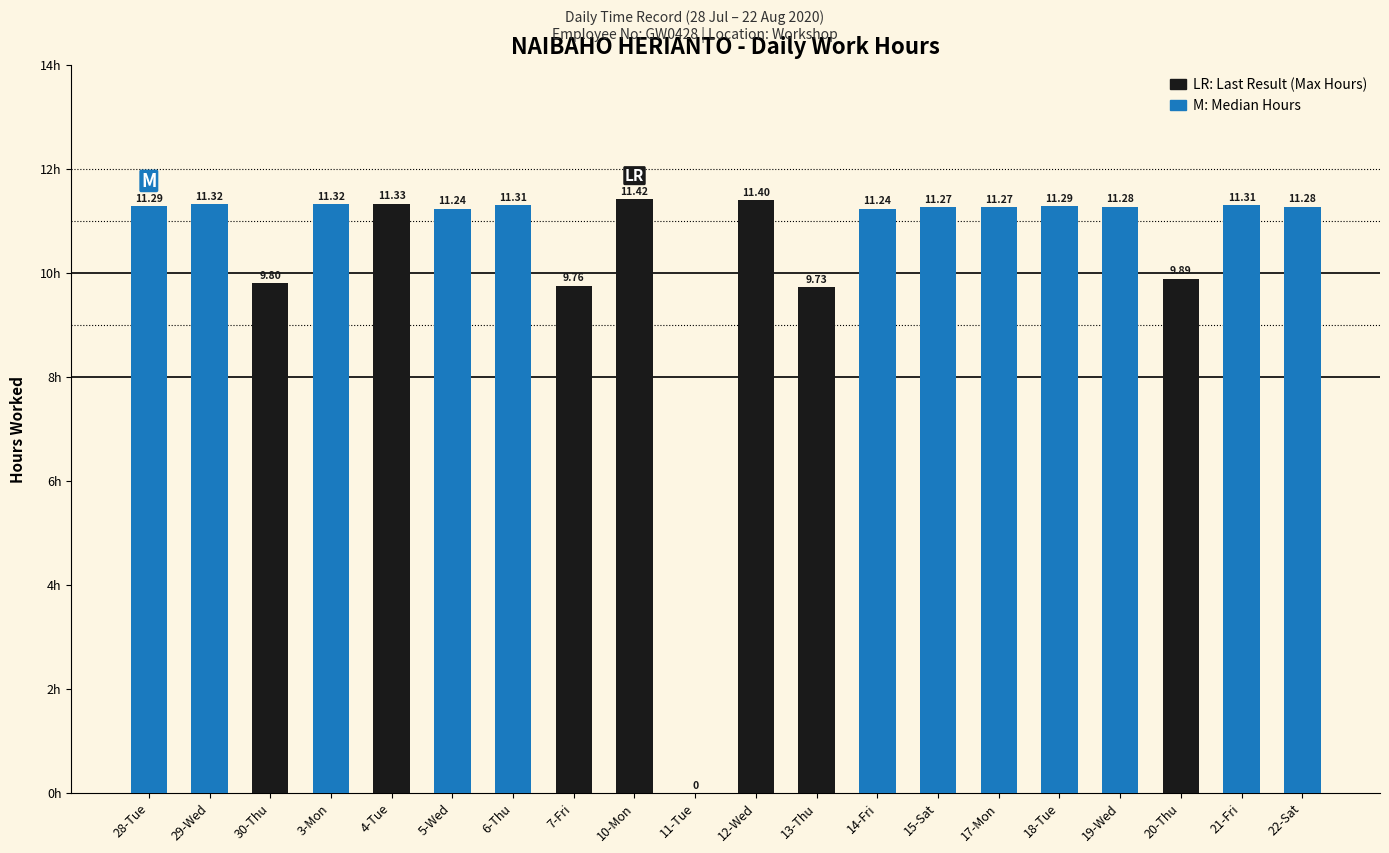

True or false: the data shows 16.9 at 18-Tue.

False